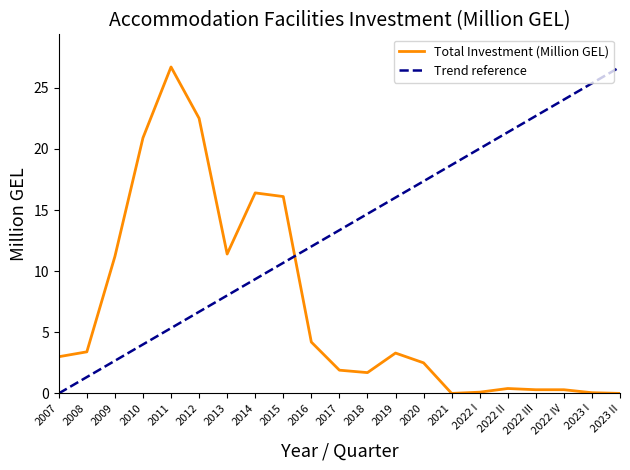

What is the sum of the values at 2020 and 2022 III?

2.8